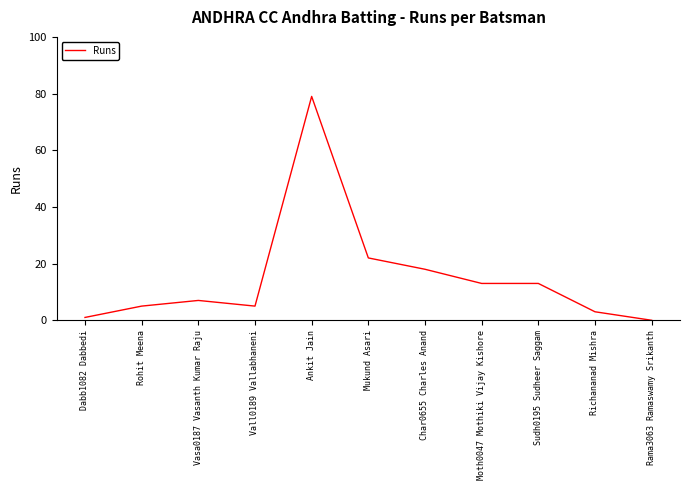

What is the maximum value shown in the chart?

79